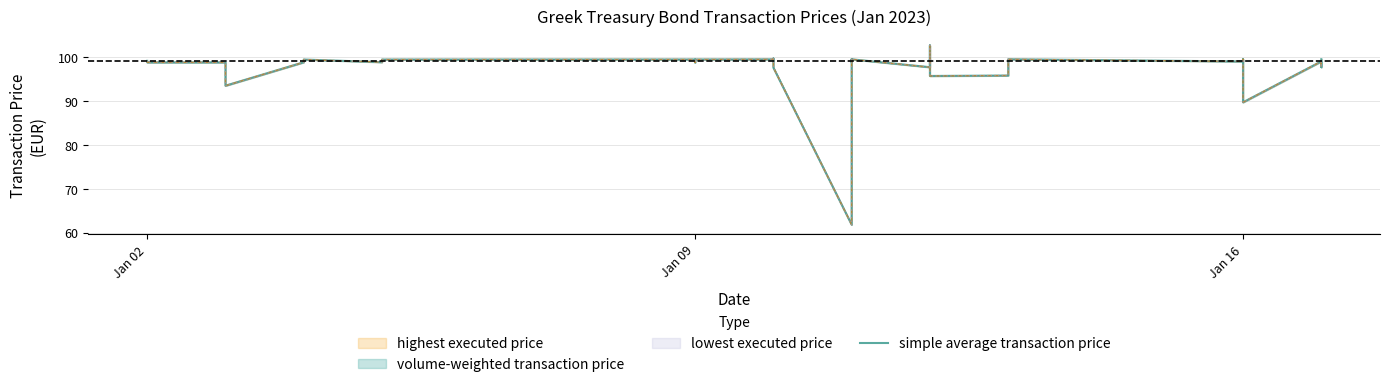

Does the chart have visible grid lines?

Yes